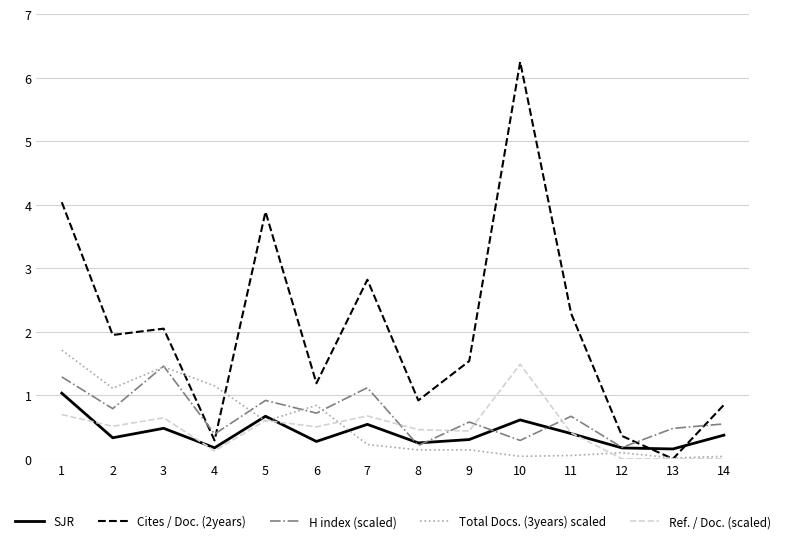

What are all the series names shown in the legend?

SJR, Cites / Doc. (2years), H index (scaled), Total Docs. (3years) scaled, Ref. / Doc. (scaled)